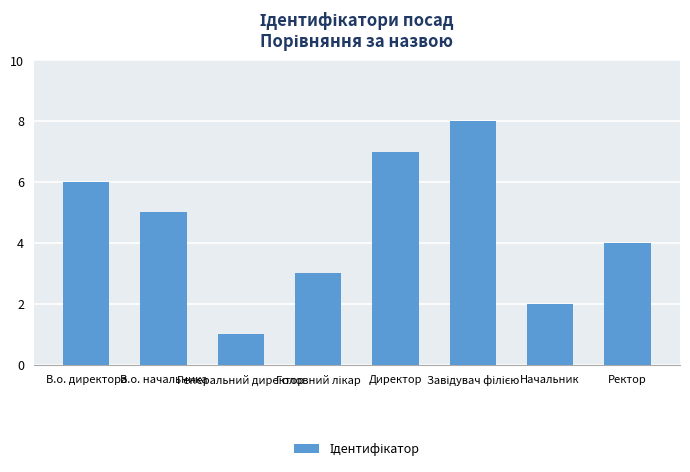

Approximately how many times larger is the value at Ректор compared to В.о. начальника?

0.8